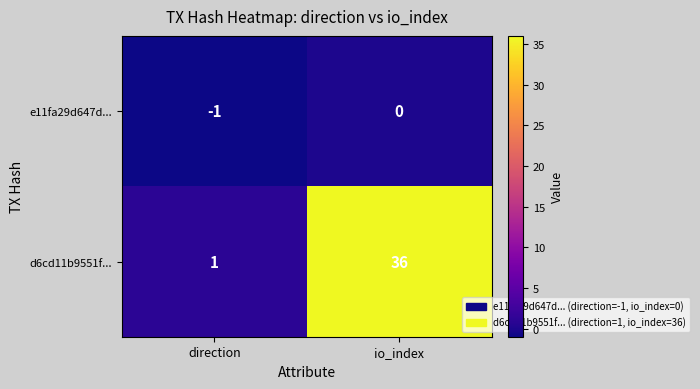

What is the difference between the highest and lowest values at io_index?

36